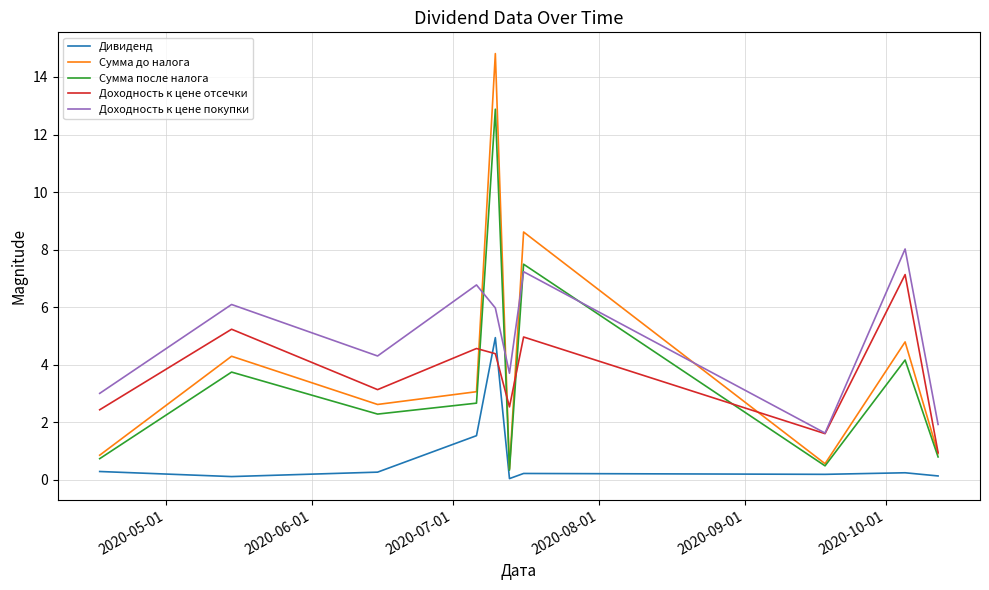

Rank the series by their maximum value, from highest to lowest.

Сумма до налога, Сумма после налога, Доходность к цене покупки, Доходность к цене отсечки, Дивиденд